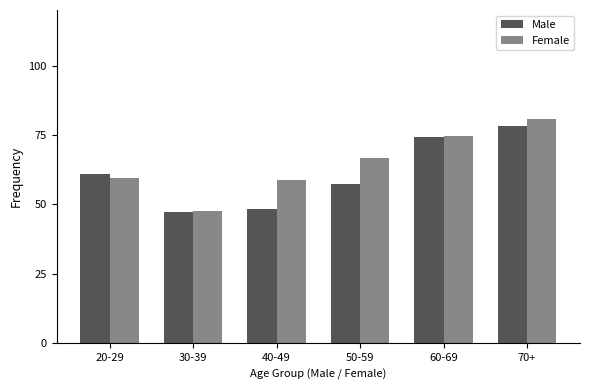

Which series has the largest total across all categories?

Female